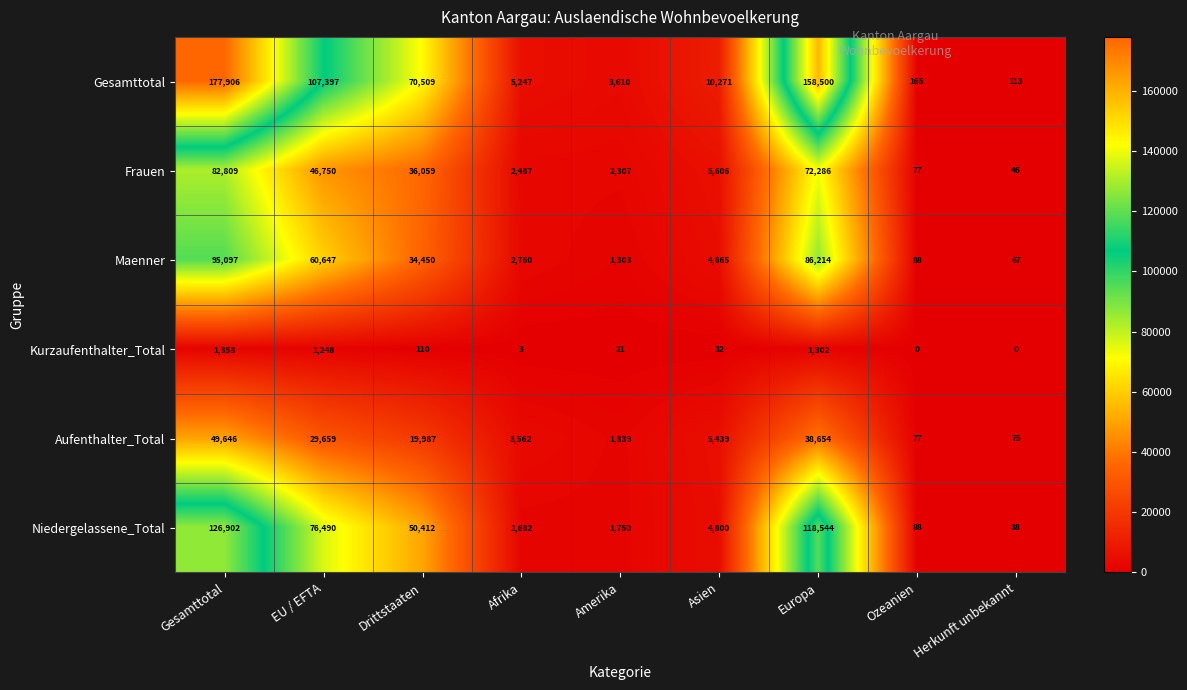

What is the difference between the Aufenthalter_Total values at Gesamttotal and Herkunft unbekannt?

49571